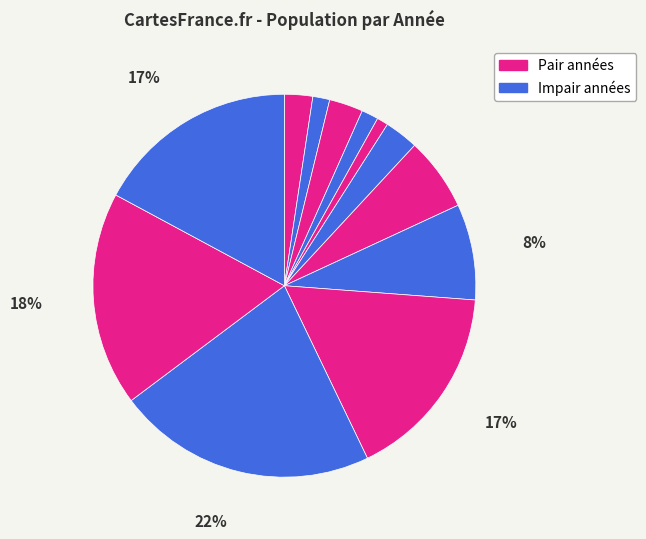

How many segments does this pie chart have?

12